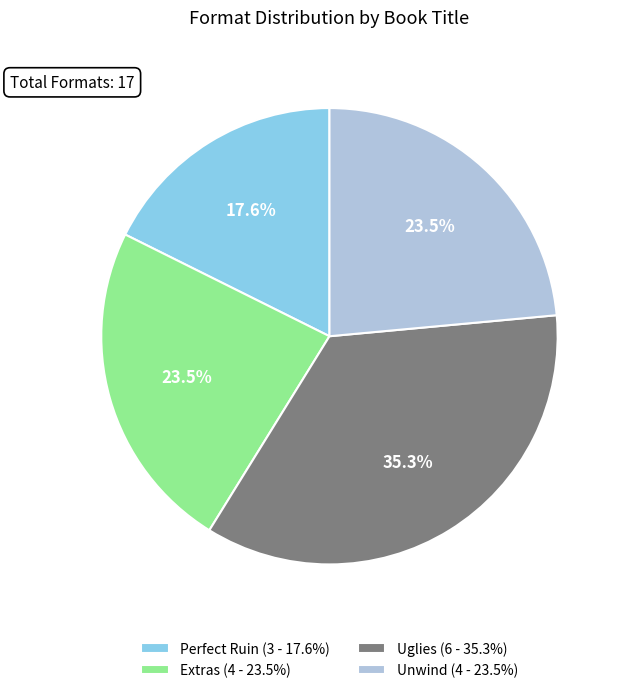

Does any single category account for the majority?

No